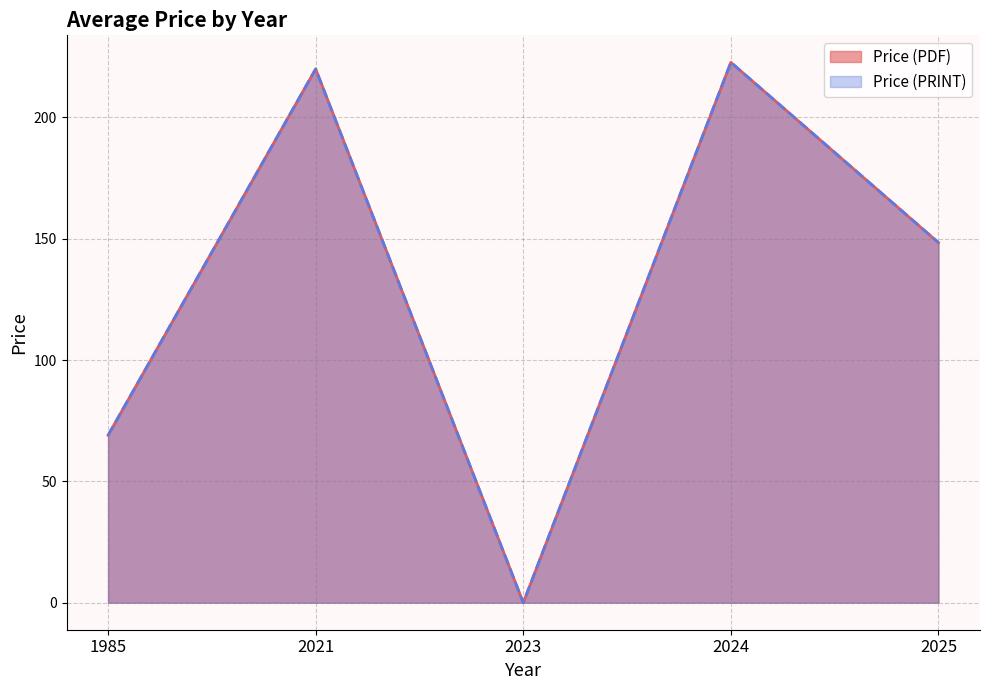

Which series changed the most between 2025 and 21?

Price (PDF)